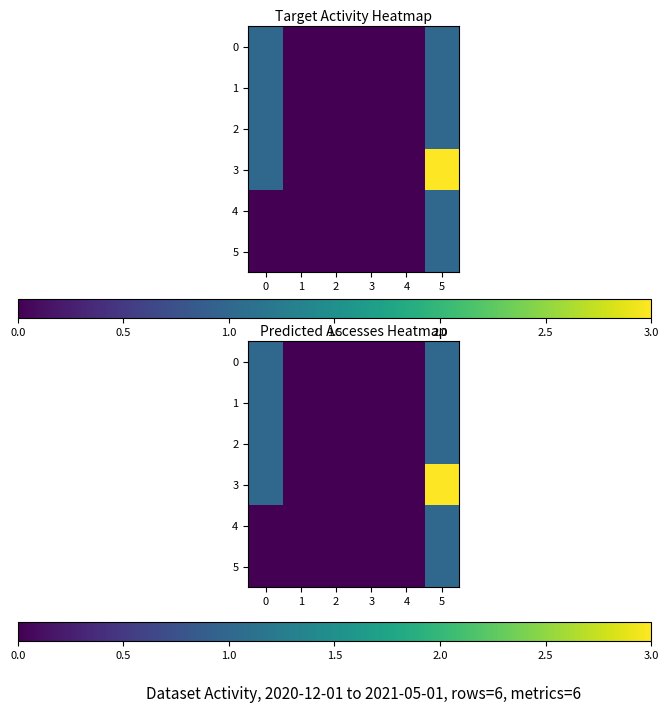

Between 5 and 0, which is larger?

5